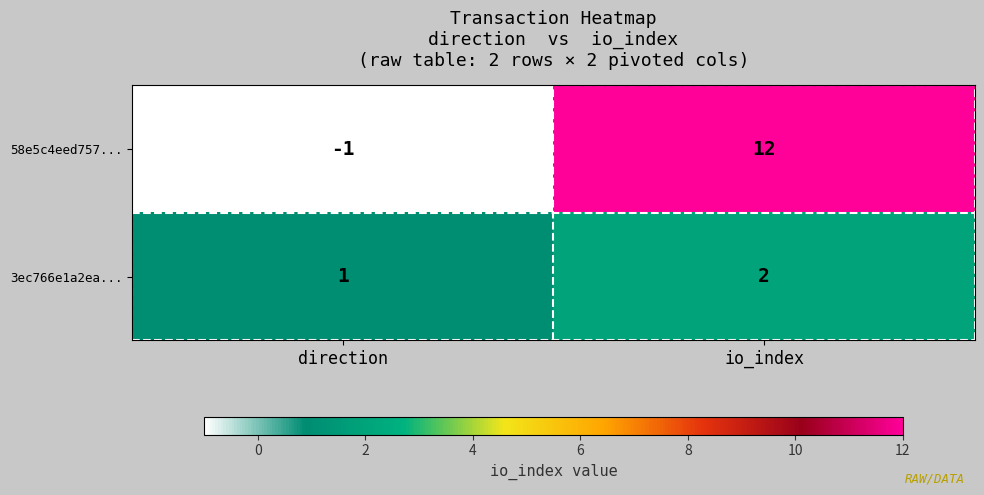

Is it true that 3ec766e1a2ea... equals 2 at io_index?

True